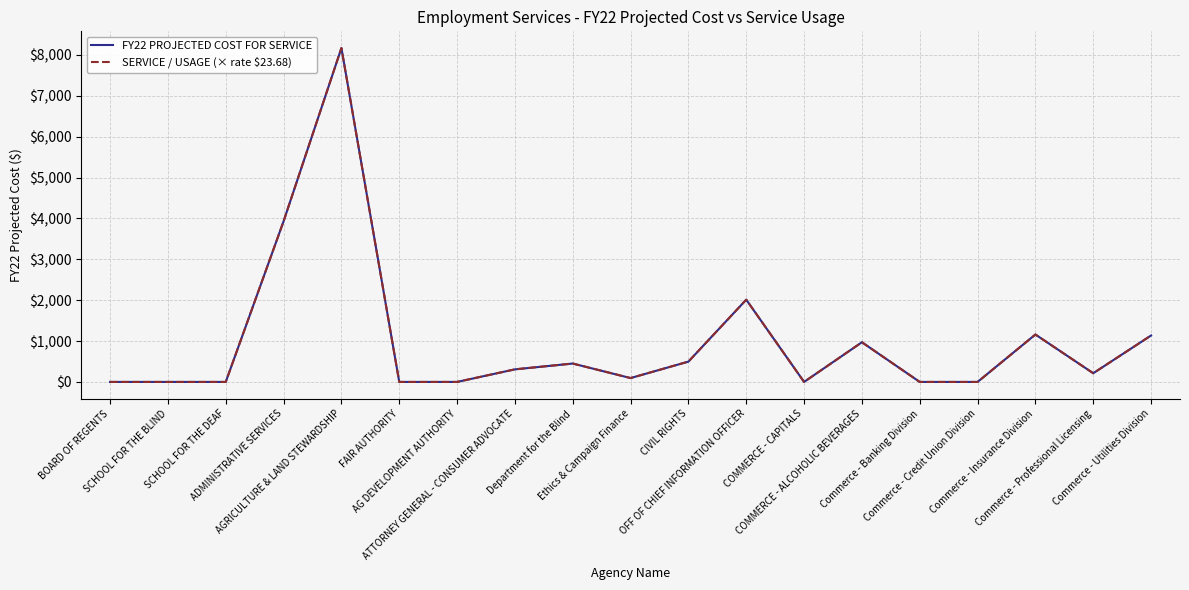

What is the average value of the FY22 PROJECTED COST FOR SERVICE series?

997.1